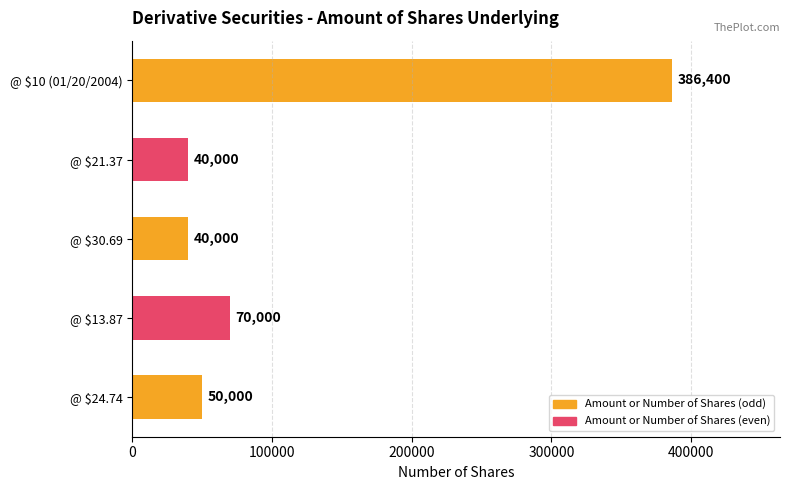

What is the label of the 3rd bar from the top?

@ $30.69